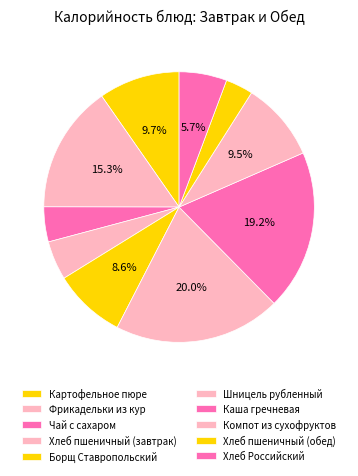

How many segments does this pie chart have?

10